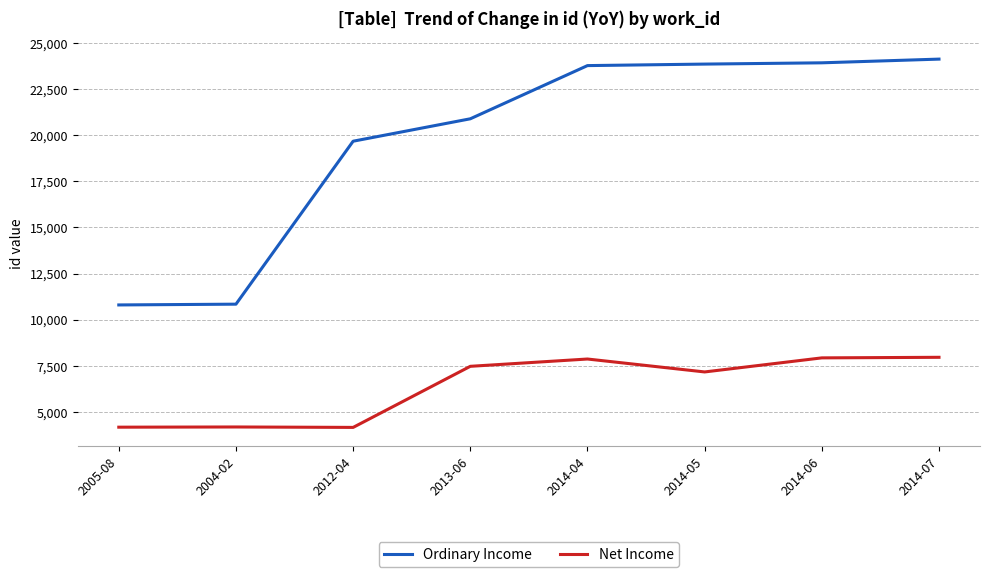

What is the sum of the Ordinary Income values at 2004-02 and 2005-08?

21636